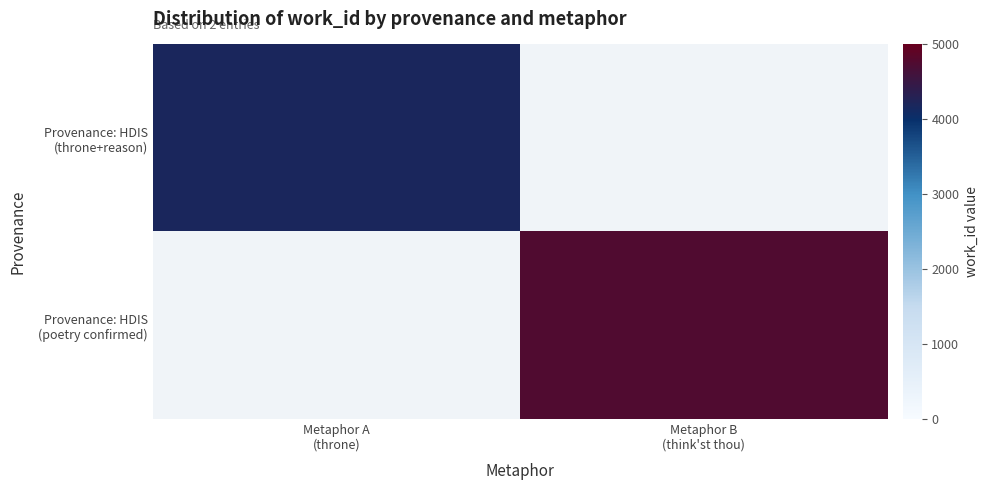

Is it true that Provenance: HDIS (throne+reason) equals 4183.0 at Metaphor A (throne)?

True